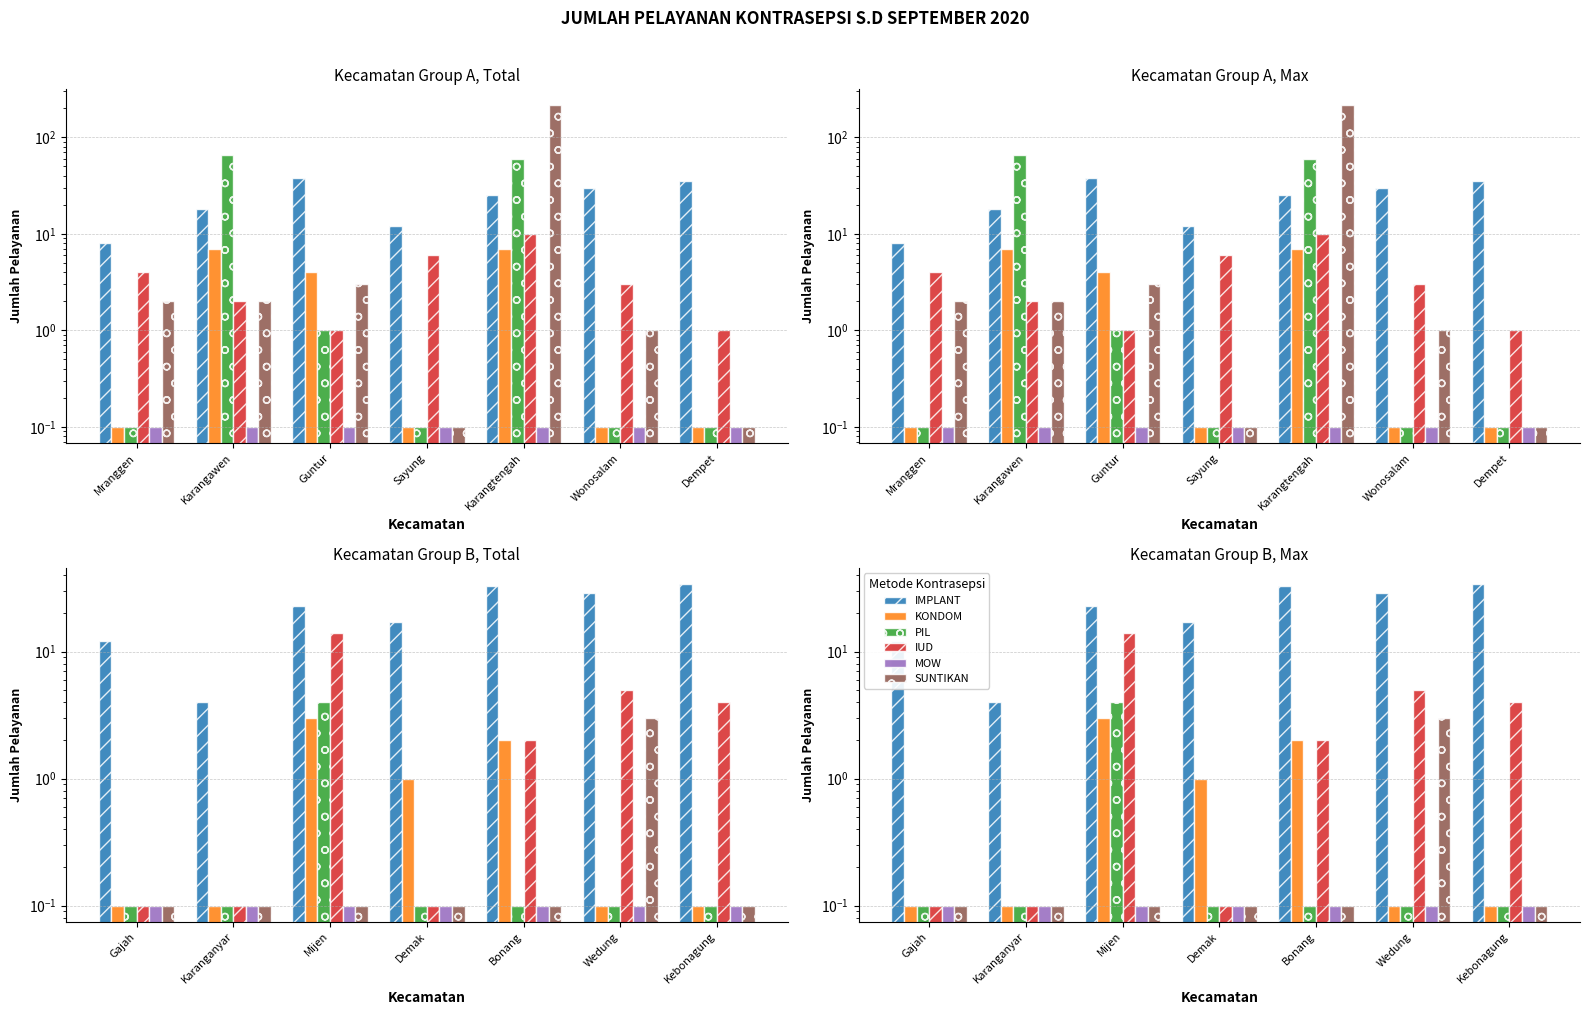

What is the value of the PIL bar at the 5th from the left?

0.1